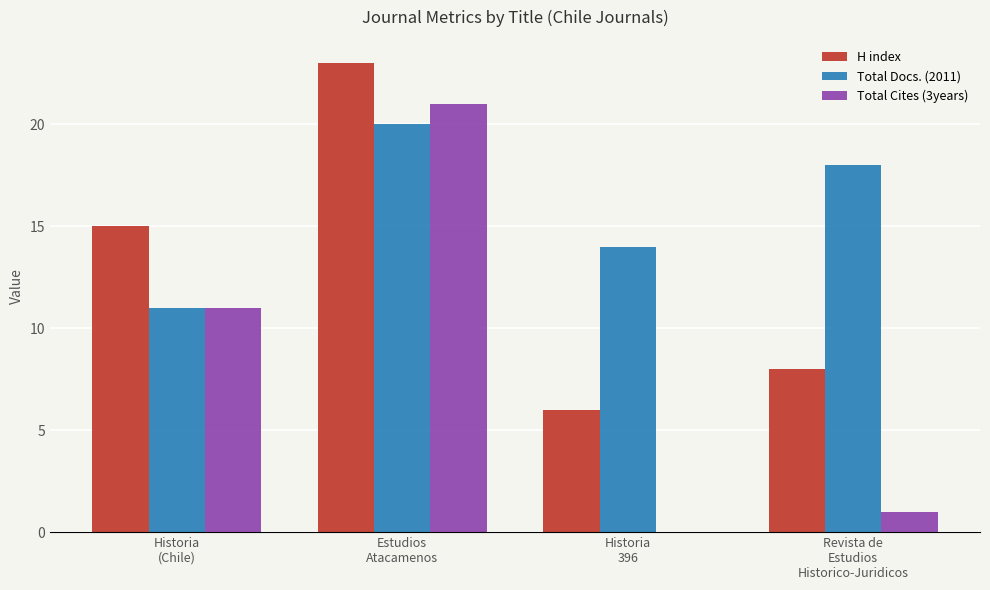

Which series has the largest total across all categories?

Total Docs. (2011)